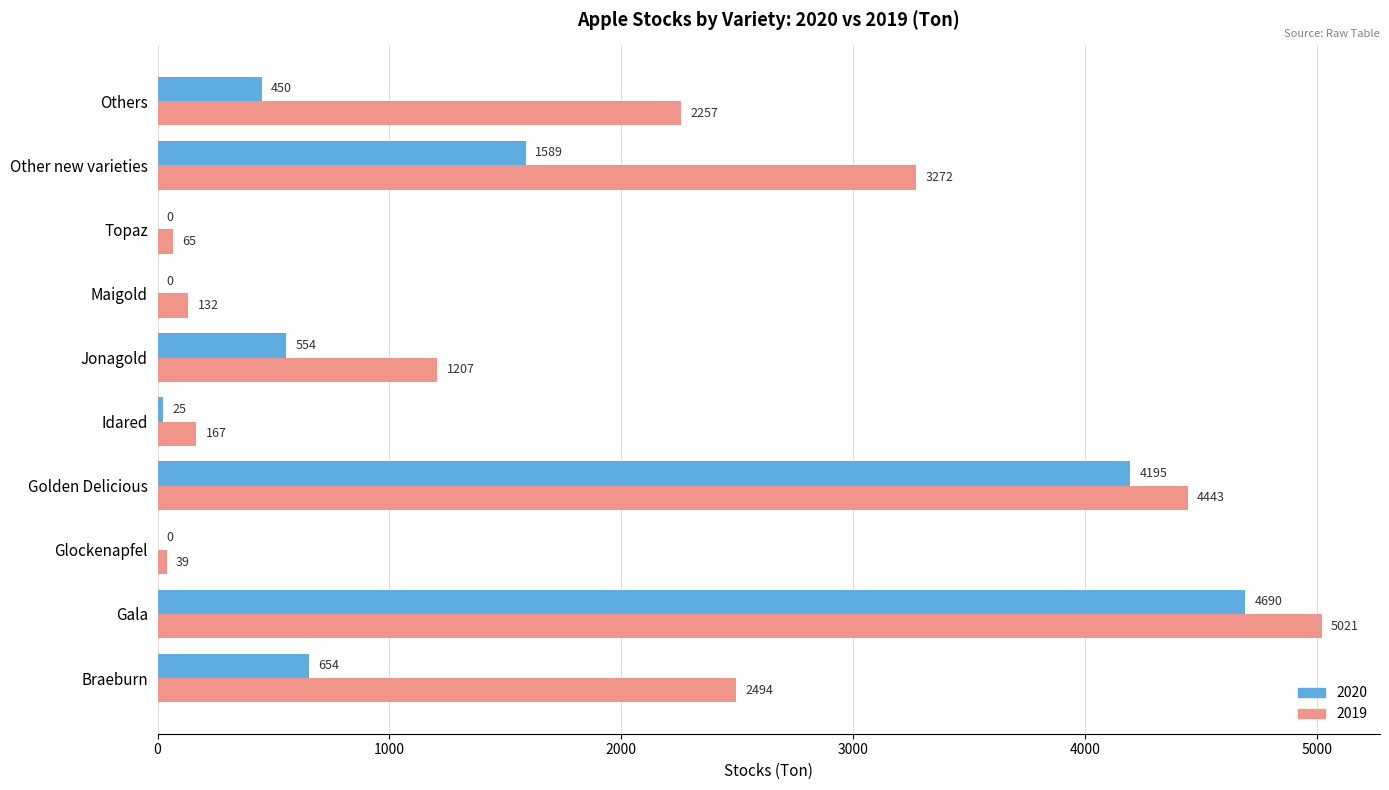

What is the difference between the 2019 values at Jonagold and Others?

1050